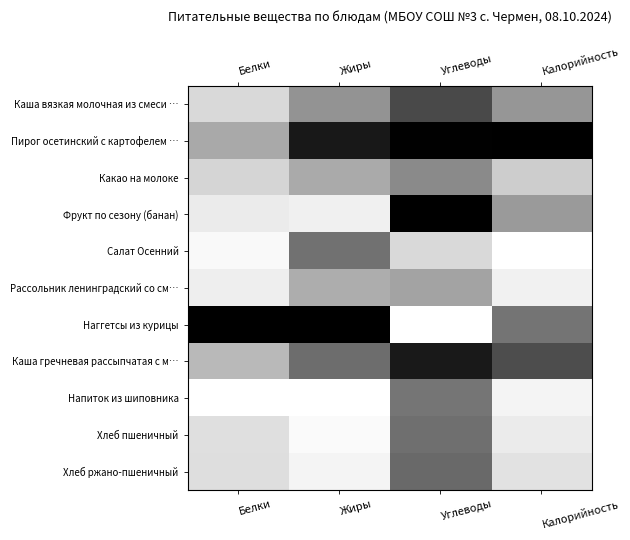

Reading left to right, extract all data points from this chart.

Каша вязкая молочная из смеси …: Белки=0.2	Жиры=0.4	Углеводы=0.7	Калорийность=0.4
Пирог осетинский с картофелем …: Белки=0.3	Жиры=0.9	Углеводы=1.0	Калорийность=1.0
Какао на молоке: Белки=0.2	Жиры=0.3	Углеводы=0.5	Калорийность=0.2
Фрукт по сезону (банан): Белки=0.1	Жиры=0.1	Углеводы=1.0	Калорийность=0.4
Салат Осенний: Белки=0.0	Жиры=0.6	Углеводы=0.2	Калорийность=0.0
Рассольник ленинградский со см…: Белки=0.1	Жиры=0.3	Углеводы=0.4	Калорийность=0.1
Наггетсы из курицы: Белки=1.0	Жиры=1.0	Углеводы=0.0	Калорийность=0.5
Каша гречневая рассыпчатая с м…: Белки=0.3	Жиры=0.6	Углеводы=0.9	Калорийность=0.7
Напиток из шиповника: Белки=0.0	Жиры=0.0	Углеводы=0.5	Калорийность=0.0
Хлеб пшеничный: Белки=0.1	Жиры=0.0	Углеводы=0.6	Калорийность=0.1
Хлеб ржано-пшеничный: Белки=0.1	Жиры=0.0	Углеводы=0.6	Калорийность=0.1